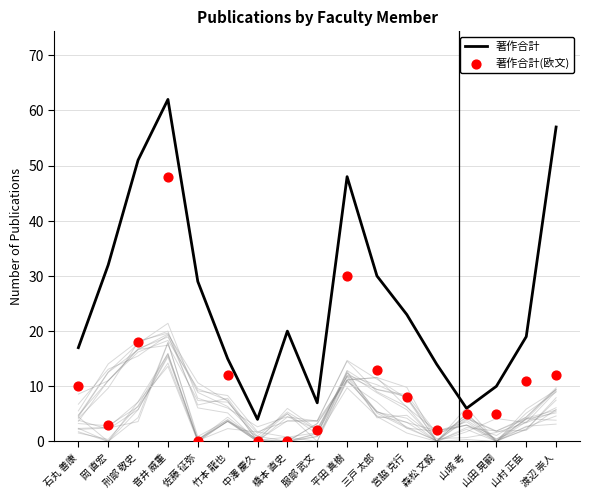

What is the total value across all series at 石丸 善康?

27